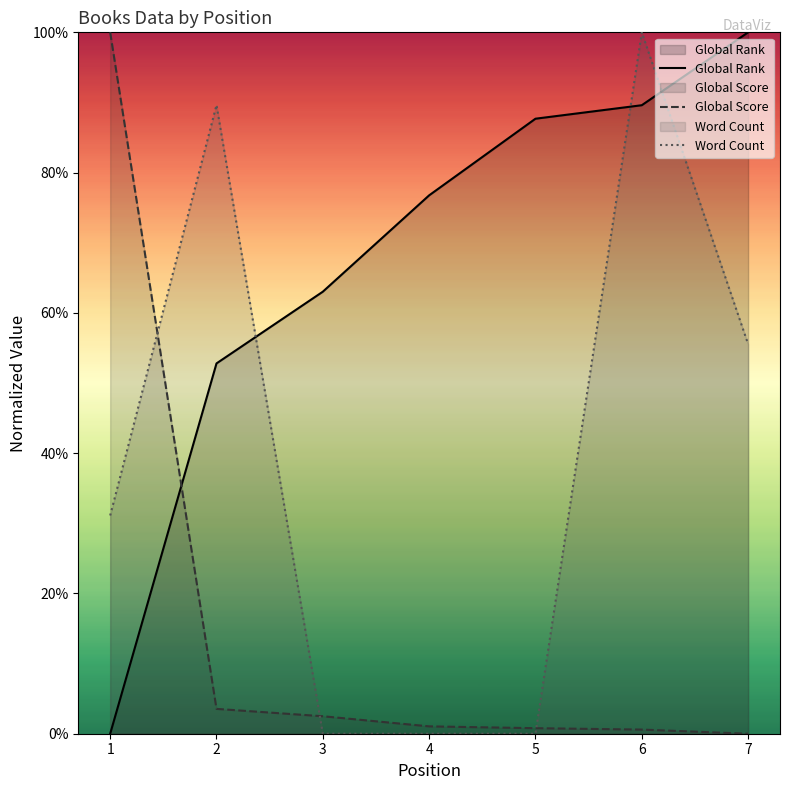

True or false: Word Count has a value of 89.6 at 2.

True